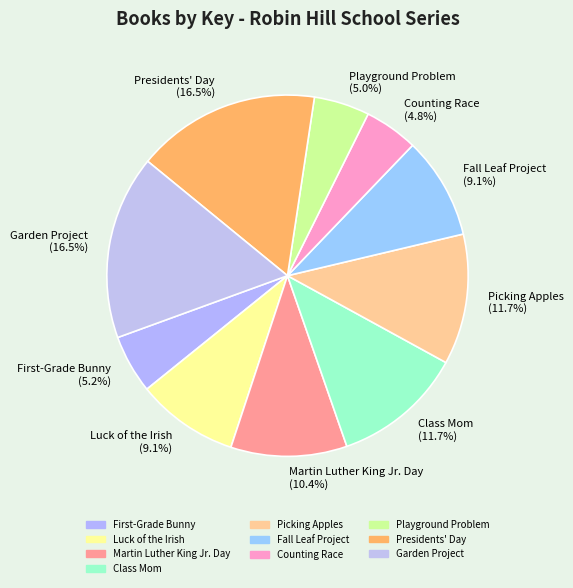

What percentage is NOT represented by Counting Race?

95.2%